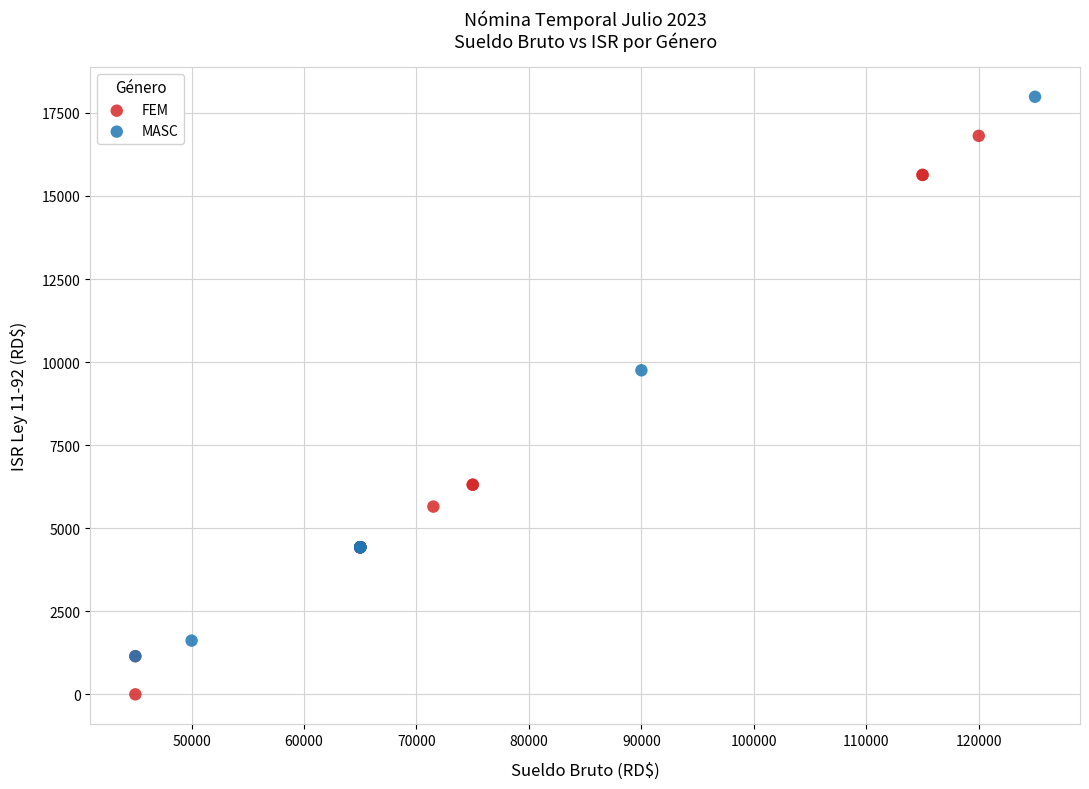

Which series contains the lowest Y value?

FEM